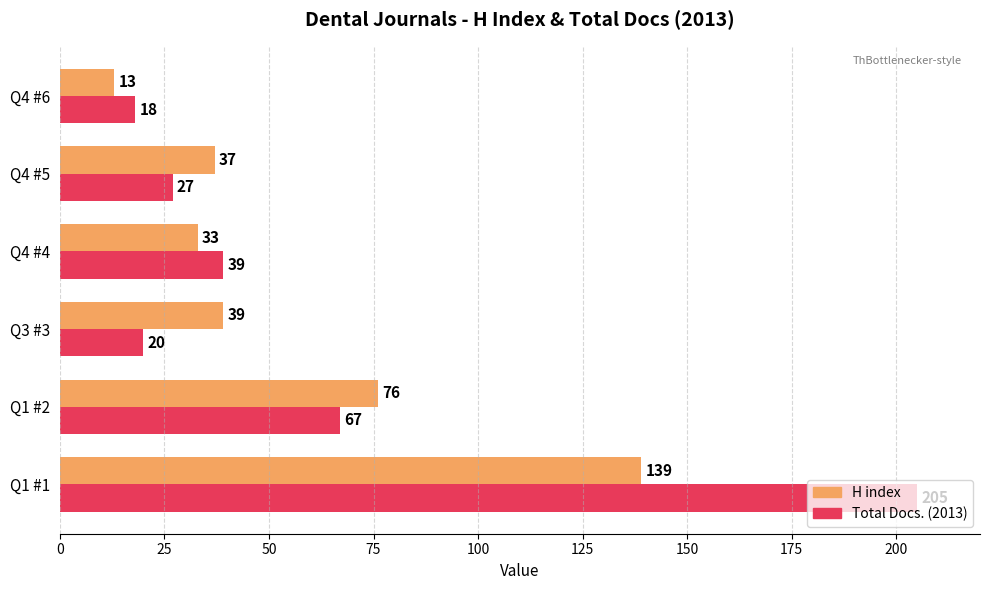

What is the greatest value displayed?

205